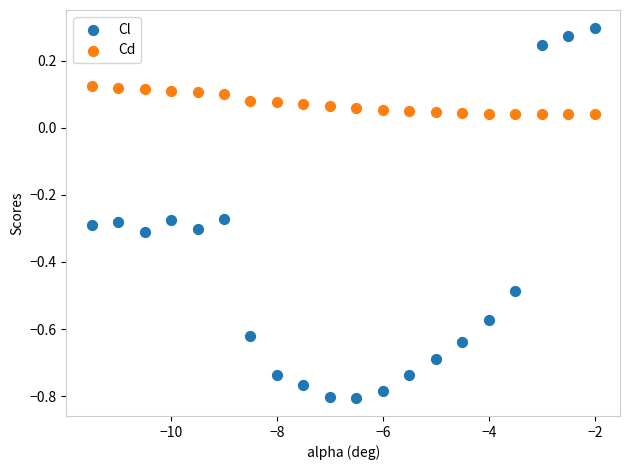

Across all data points, what is the range of Y values (max minus min)?

1.1